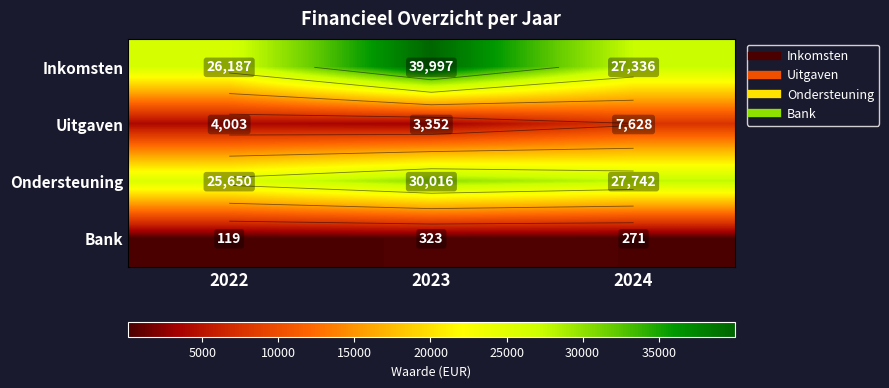

What is the sum of the Bank values at 2023 and 2022?

442.2